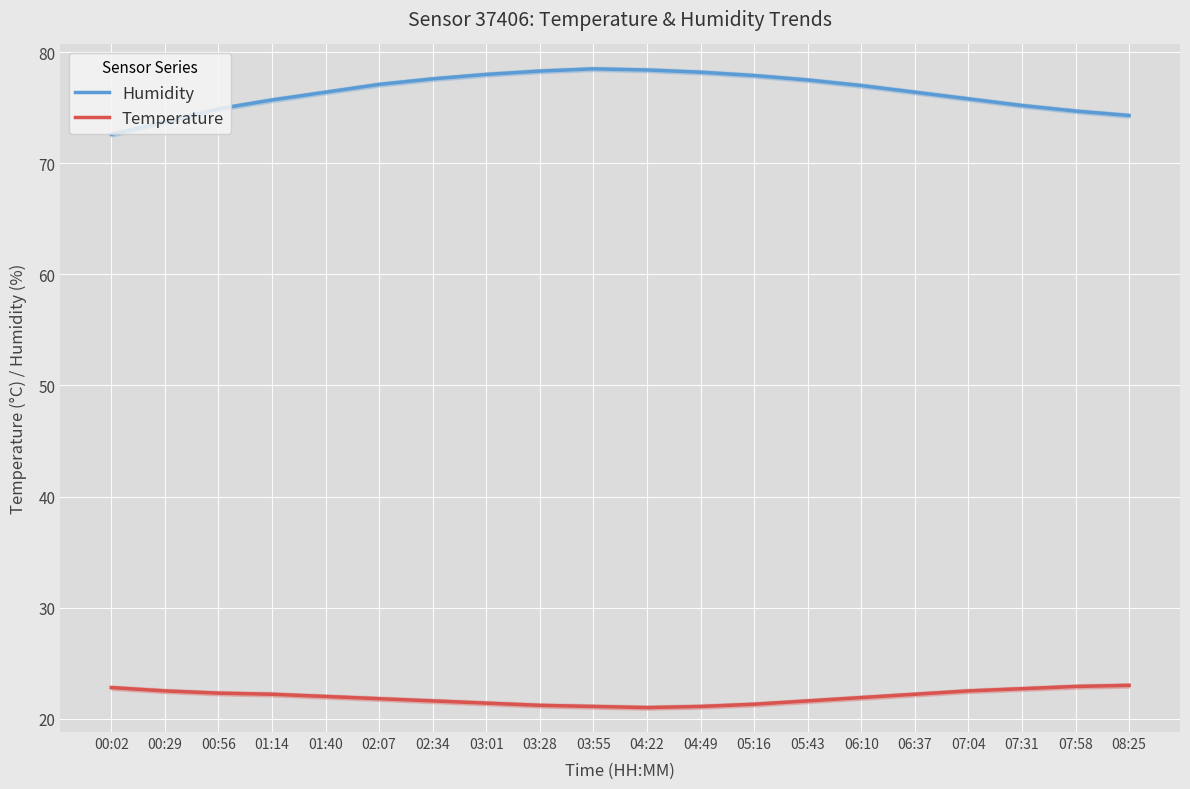

Which category has the highest value in the Humidity series?

03:55